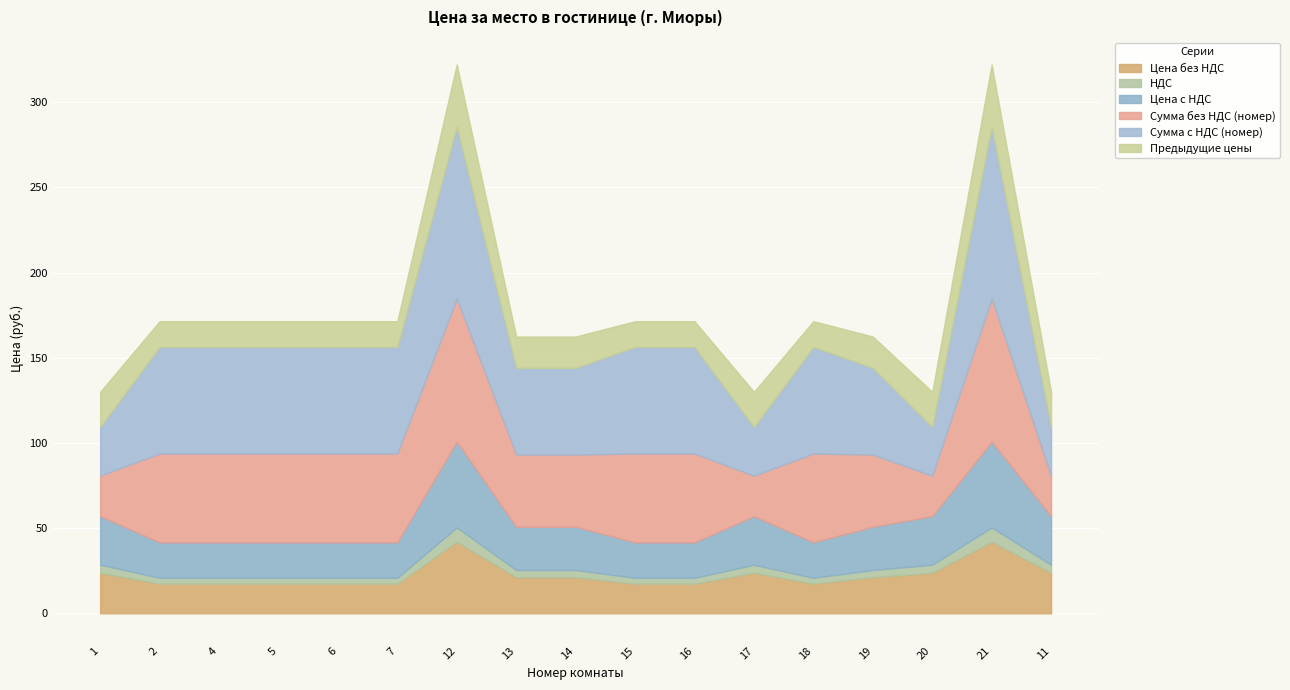

What is the value of the Цена с НДС point at the 7th from the left?

50.4